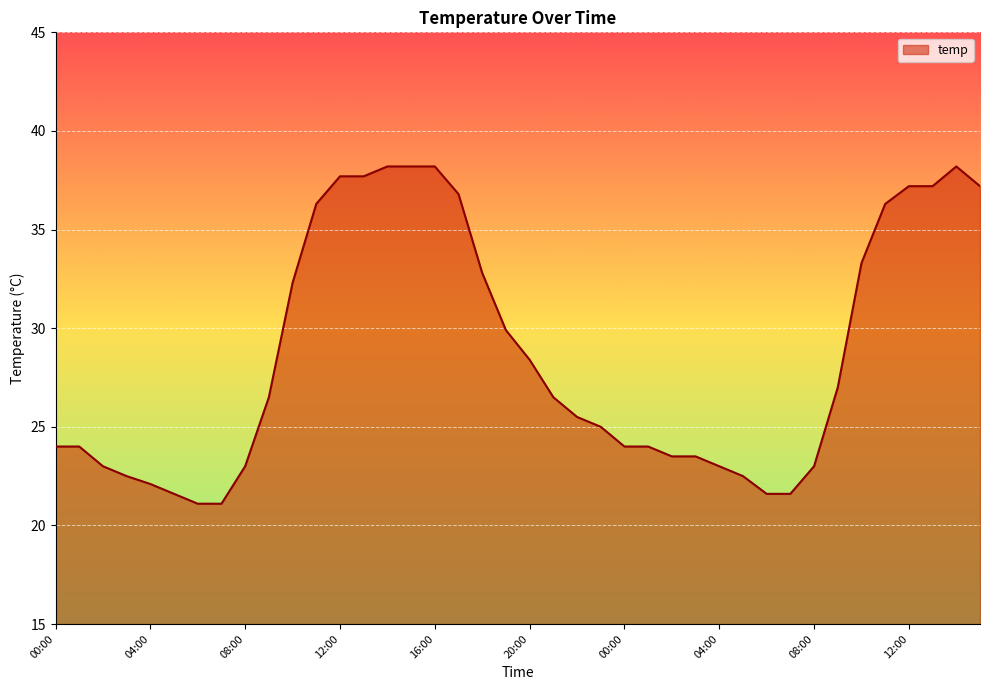

What is the maximum value shown in the chart?

38.2